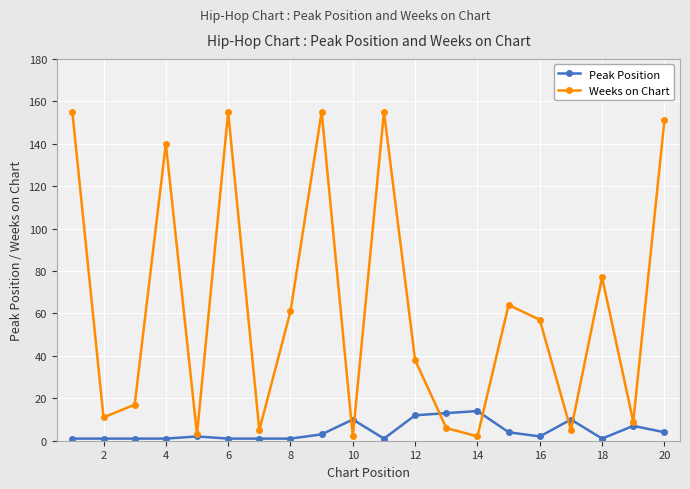

True or false: Weeks on Chart has more than 1 points higher than both neighbors.

True